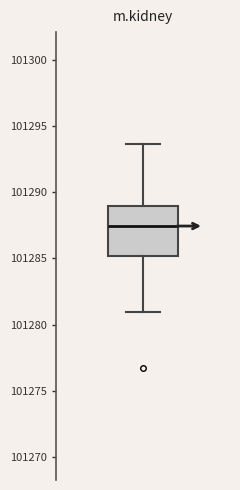

Where is the upper edge of the box on the y-axis? The values are not printed on the chart, so give them approximately, as read against the axis.

101289.0